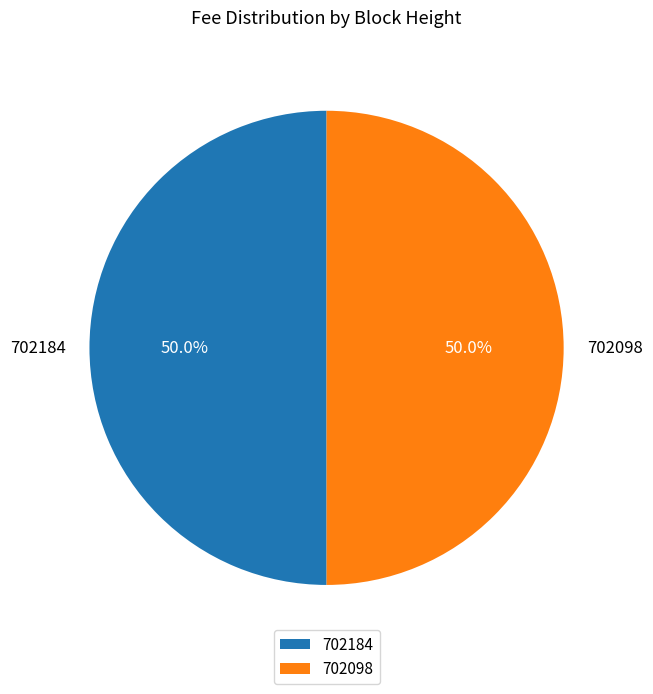

True or false: 702184 accounts for 35% of the total.

False